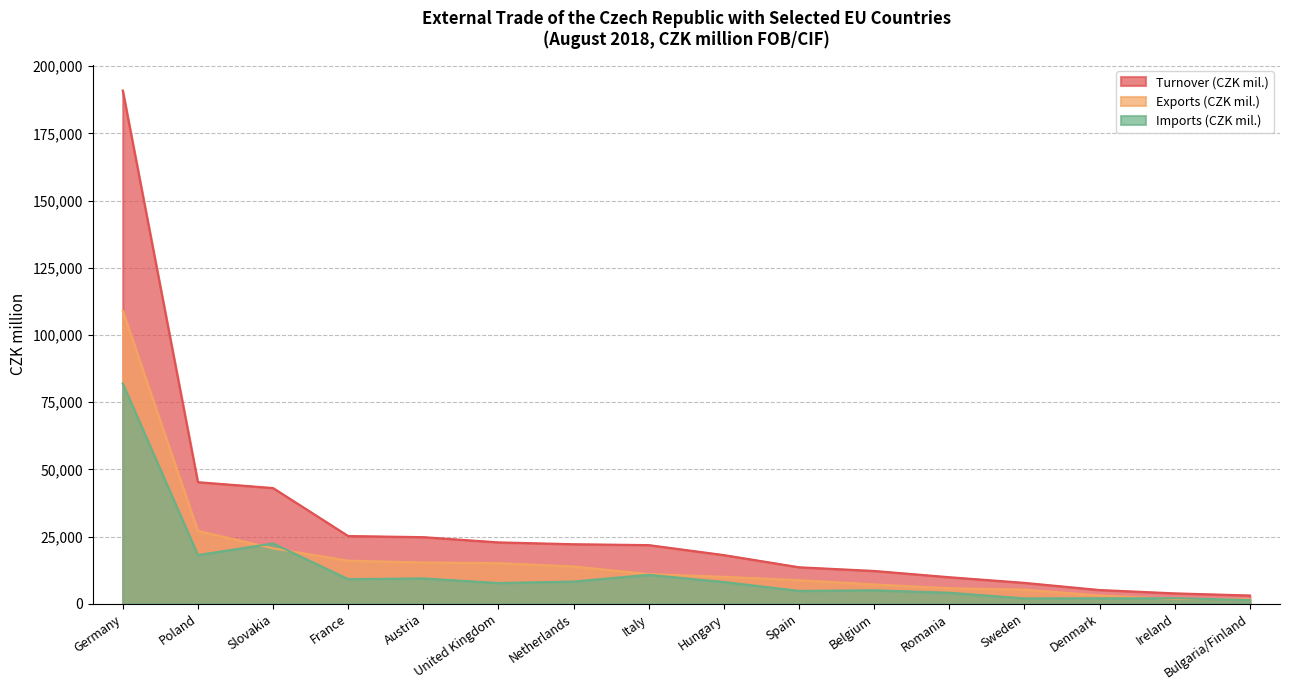

Which series has the largest range (max minus min)?

Turnover (CZK mil.)